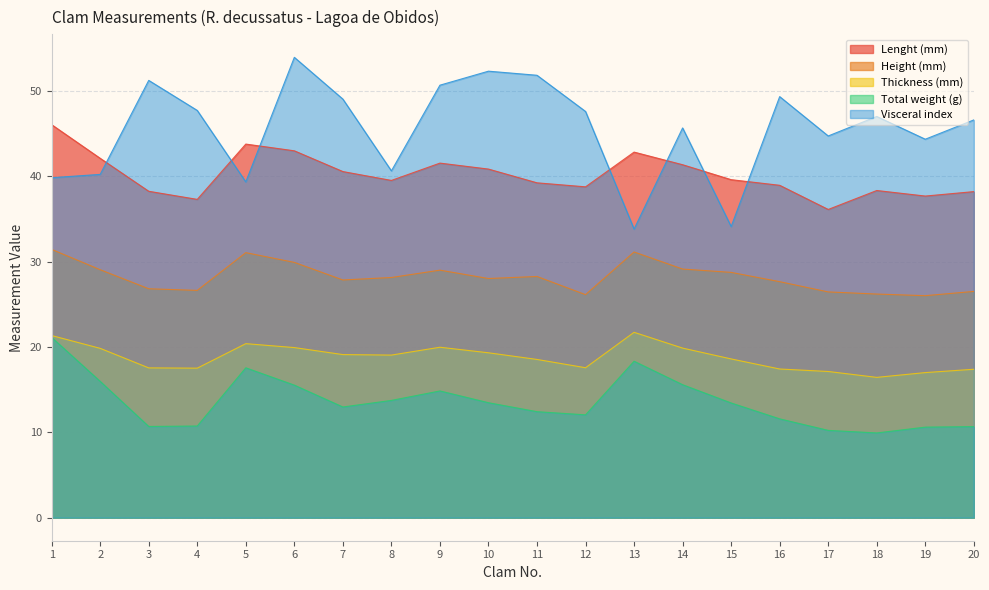

In Height (mm), how many points are higher than both neighbors (excluding endpoints)?

4